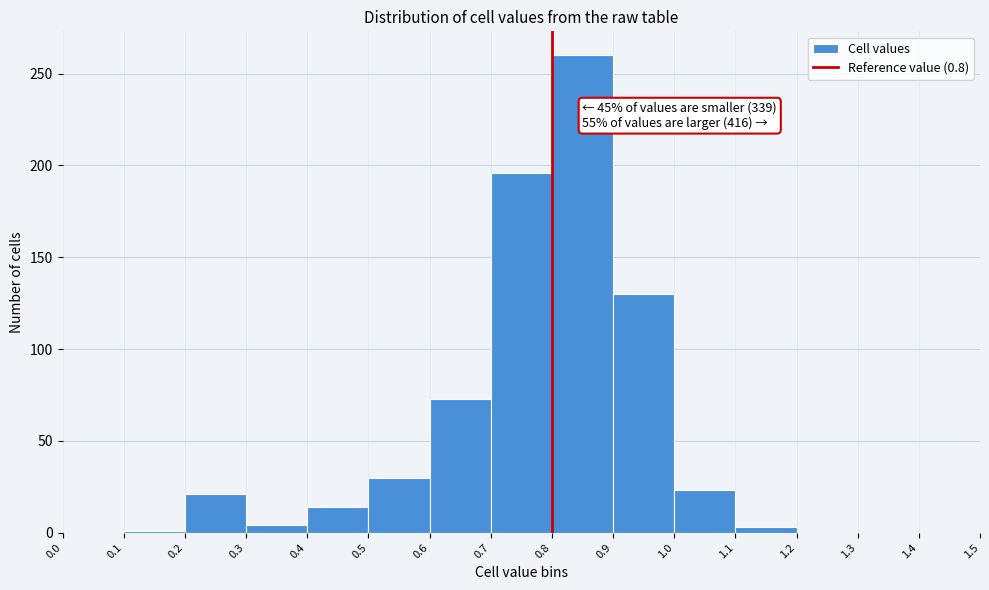

Which range on the x-axis has the tallest bar?

0.8 to 0.9